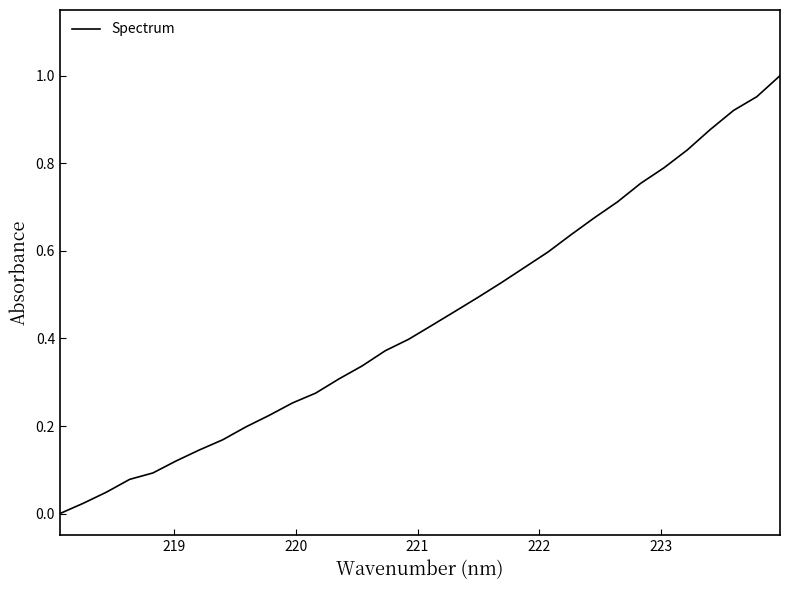

How many lines are shown in the chart?

1